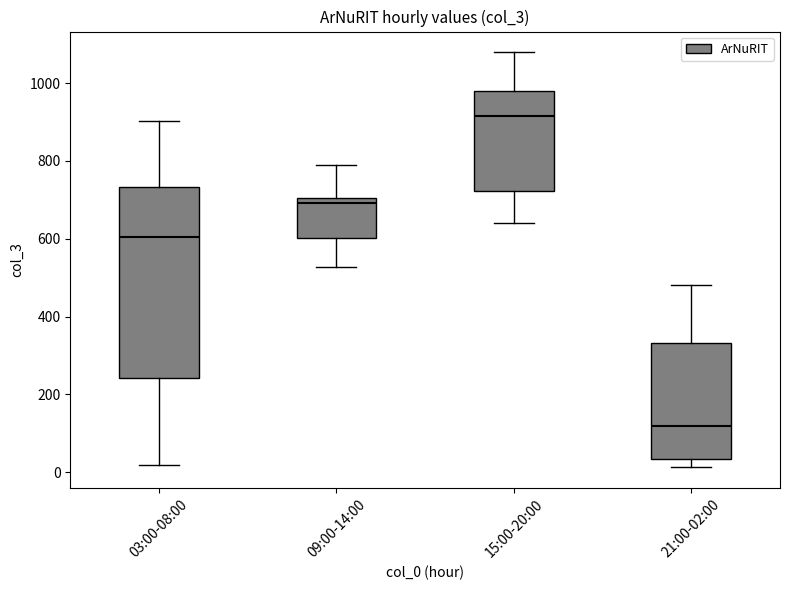

Which box is the tallest, from its lower edge to its upper edge?

03:00-08:00